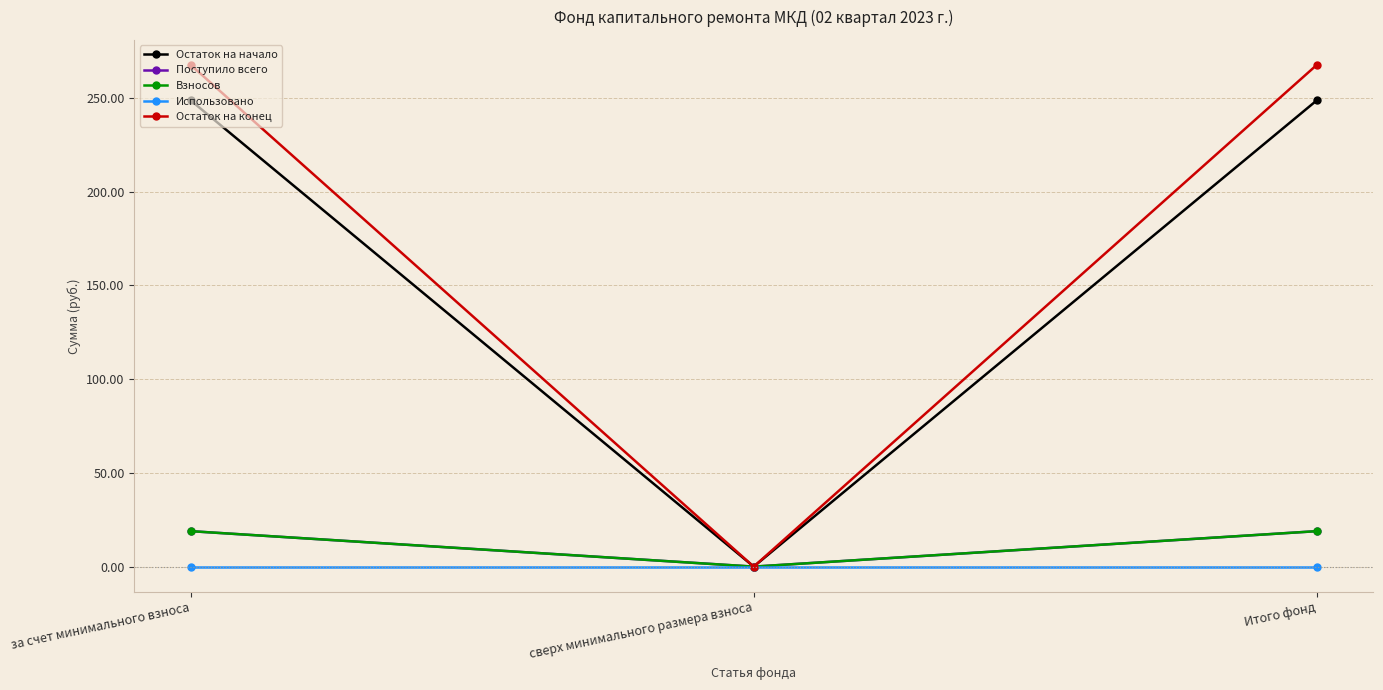

Does the chart have visible grid lines?

Yes